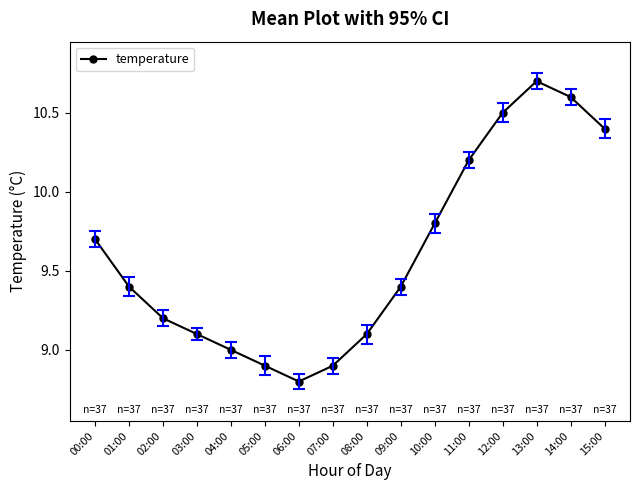

Between 02:00 and 09:00, which is larger?

09:00